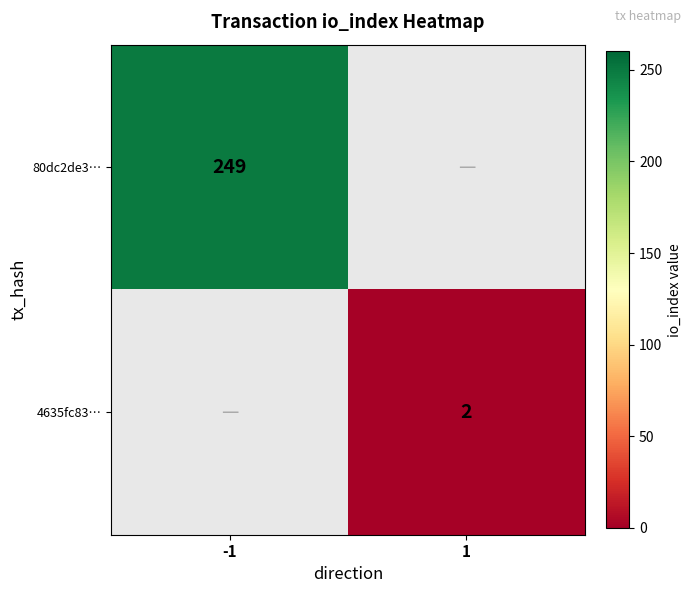

Is it true that 80dc2de3… equals 365 at -1?

False